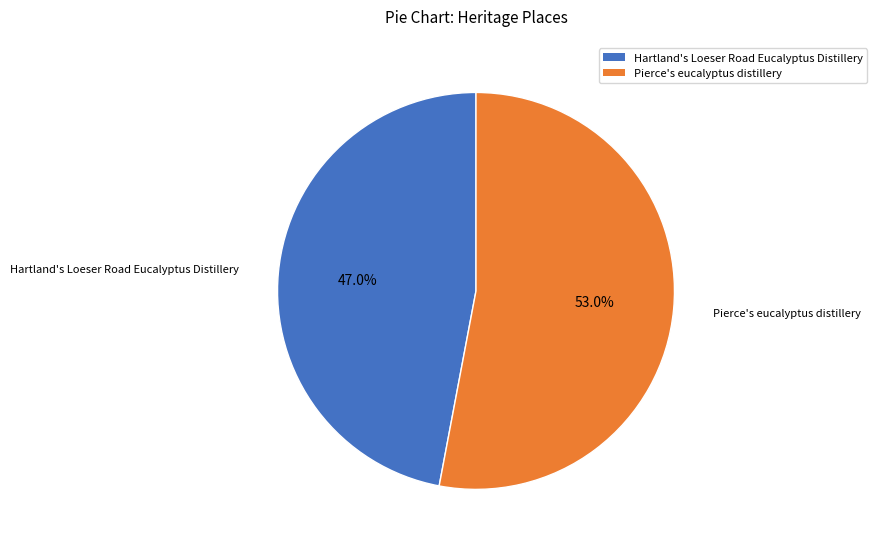

Rank the categories by value from highest to lowest.

Pierce's eucalyptus distillery, Hartland's Loeser Road Eucalyptus Distillery